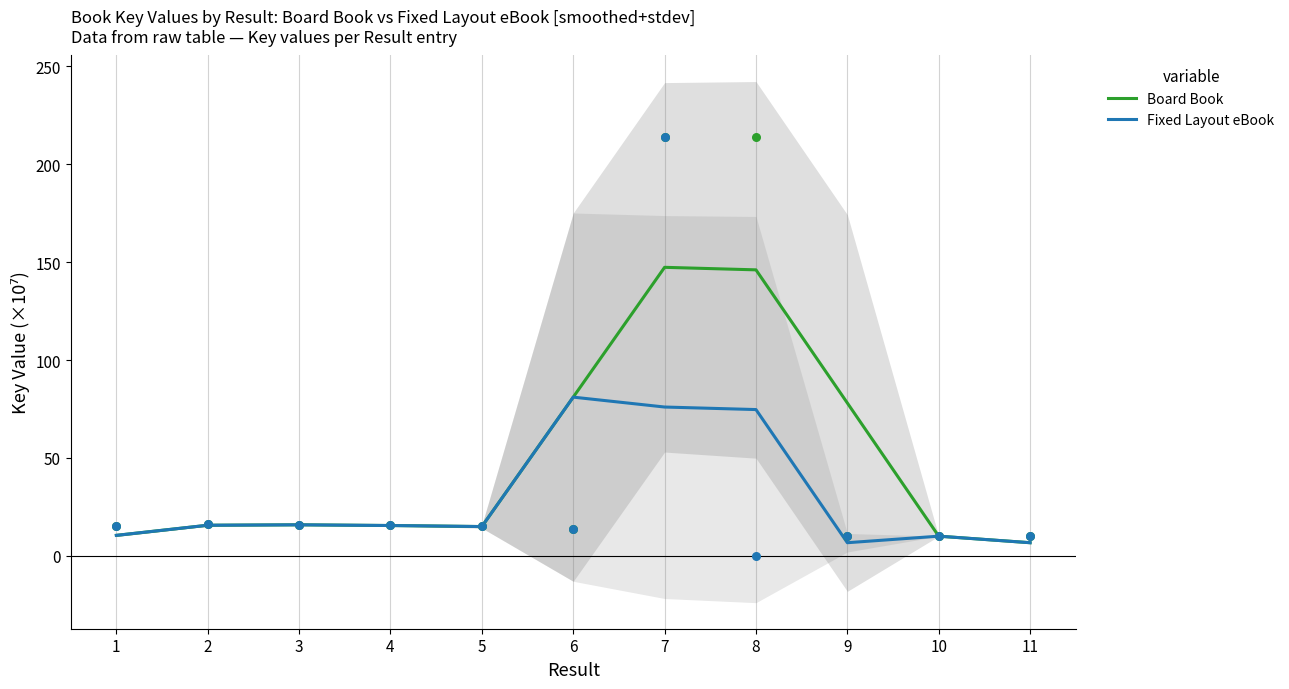

At which category is the sum across all series the highest?

7